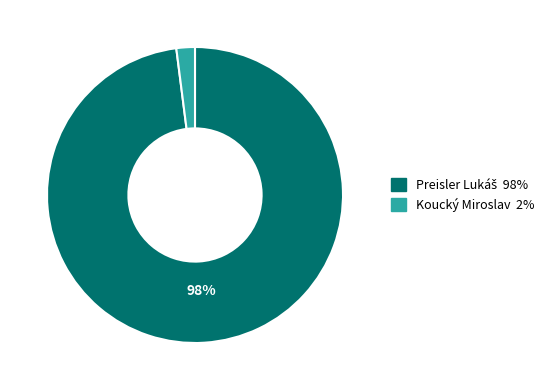

What is the smallest slice in the pie chart?

Koucký Miroslav